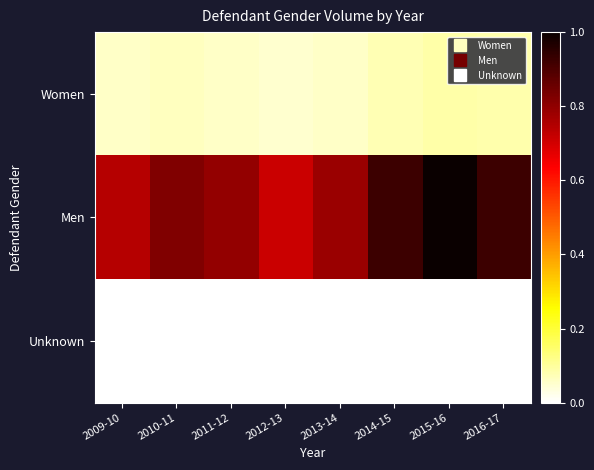

How many data points does each series have?

8